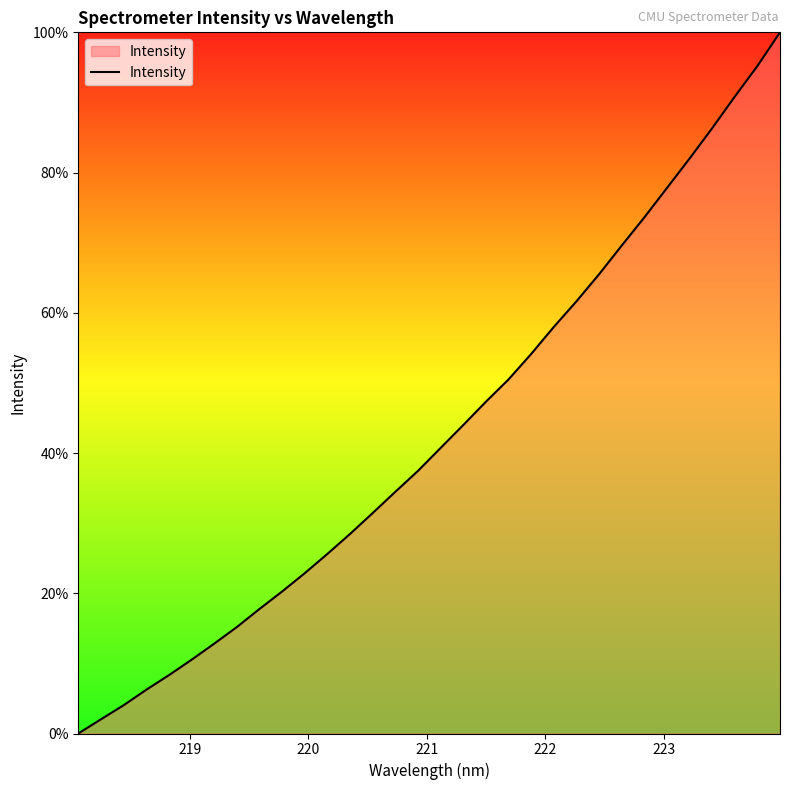

What is the maximum value shown in the chart?

100.0